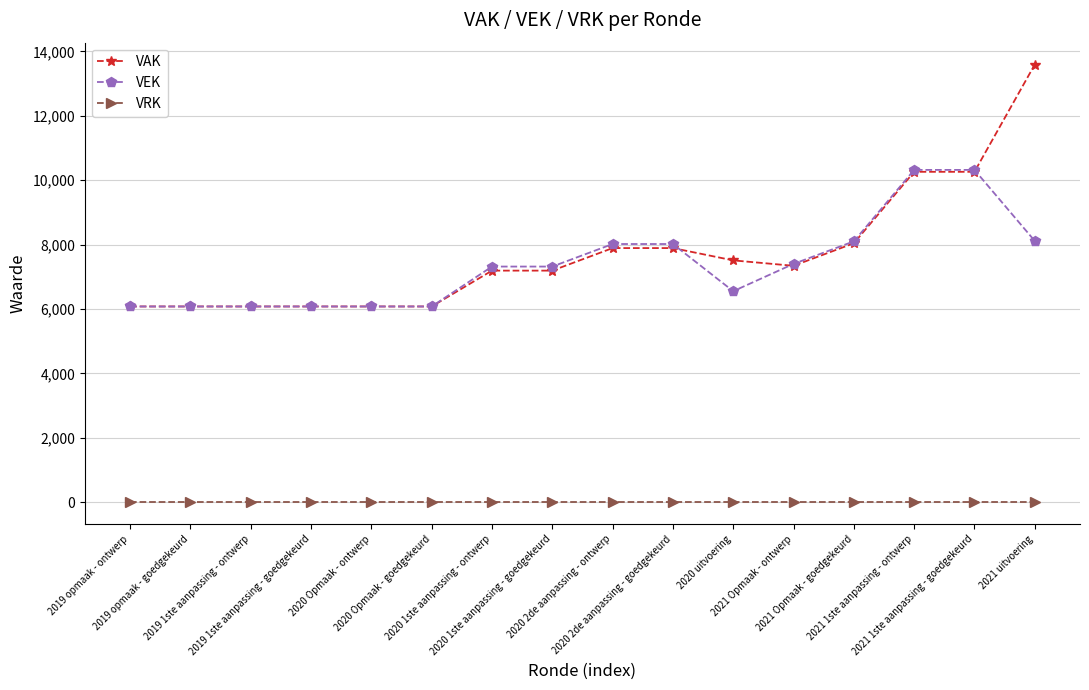

Which series has the widest spread of values?

VAK